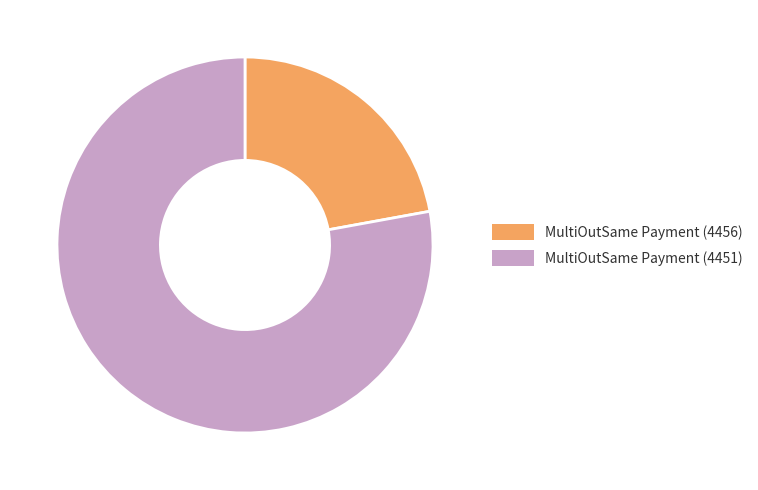

Does any single category account for the majority?

Yes